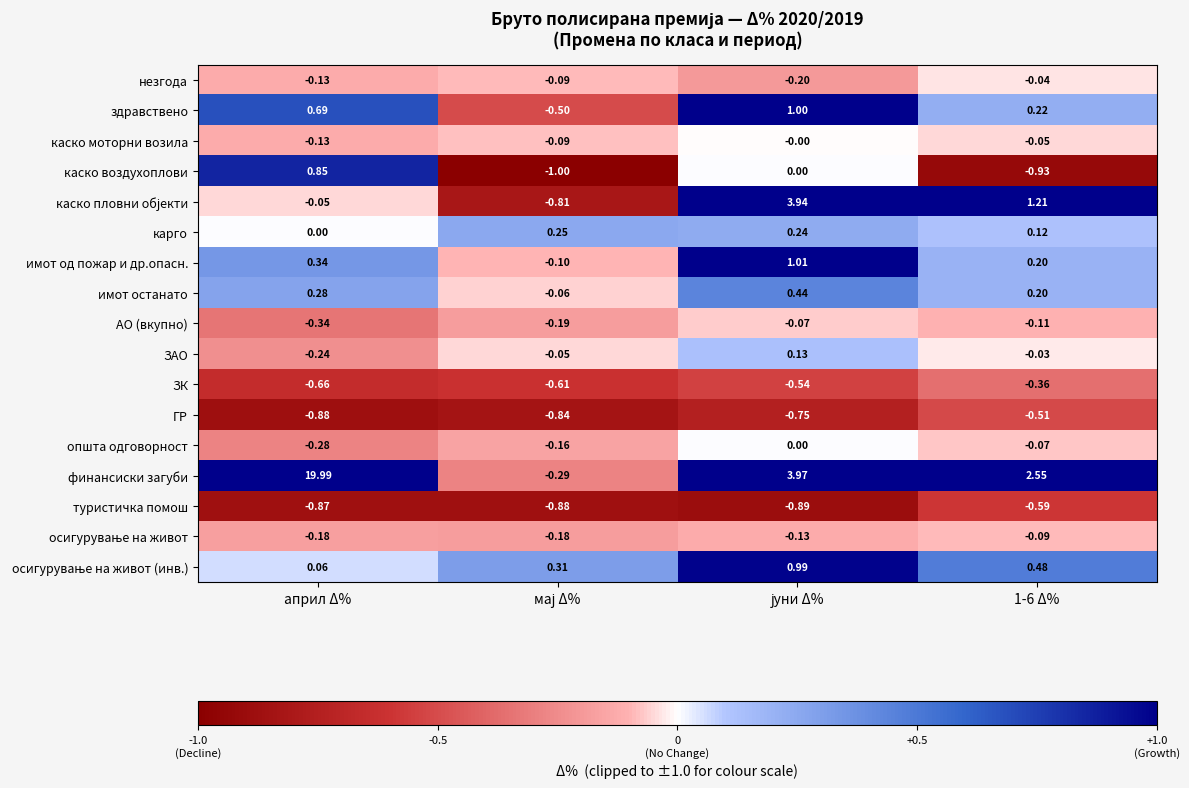

Which series has the widest spread of values?

финансиски загуби